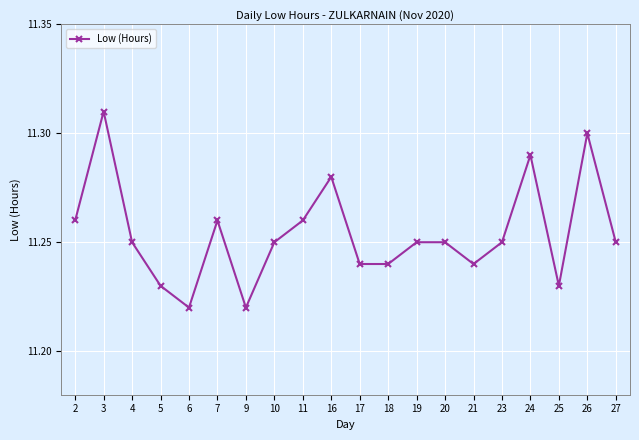

Which category has the highest value across all series?

3